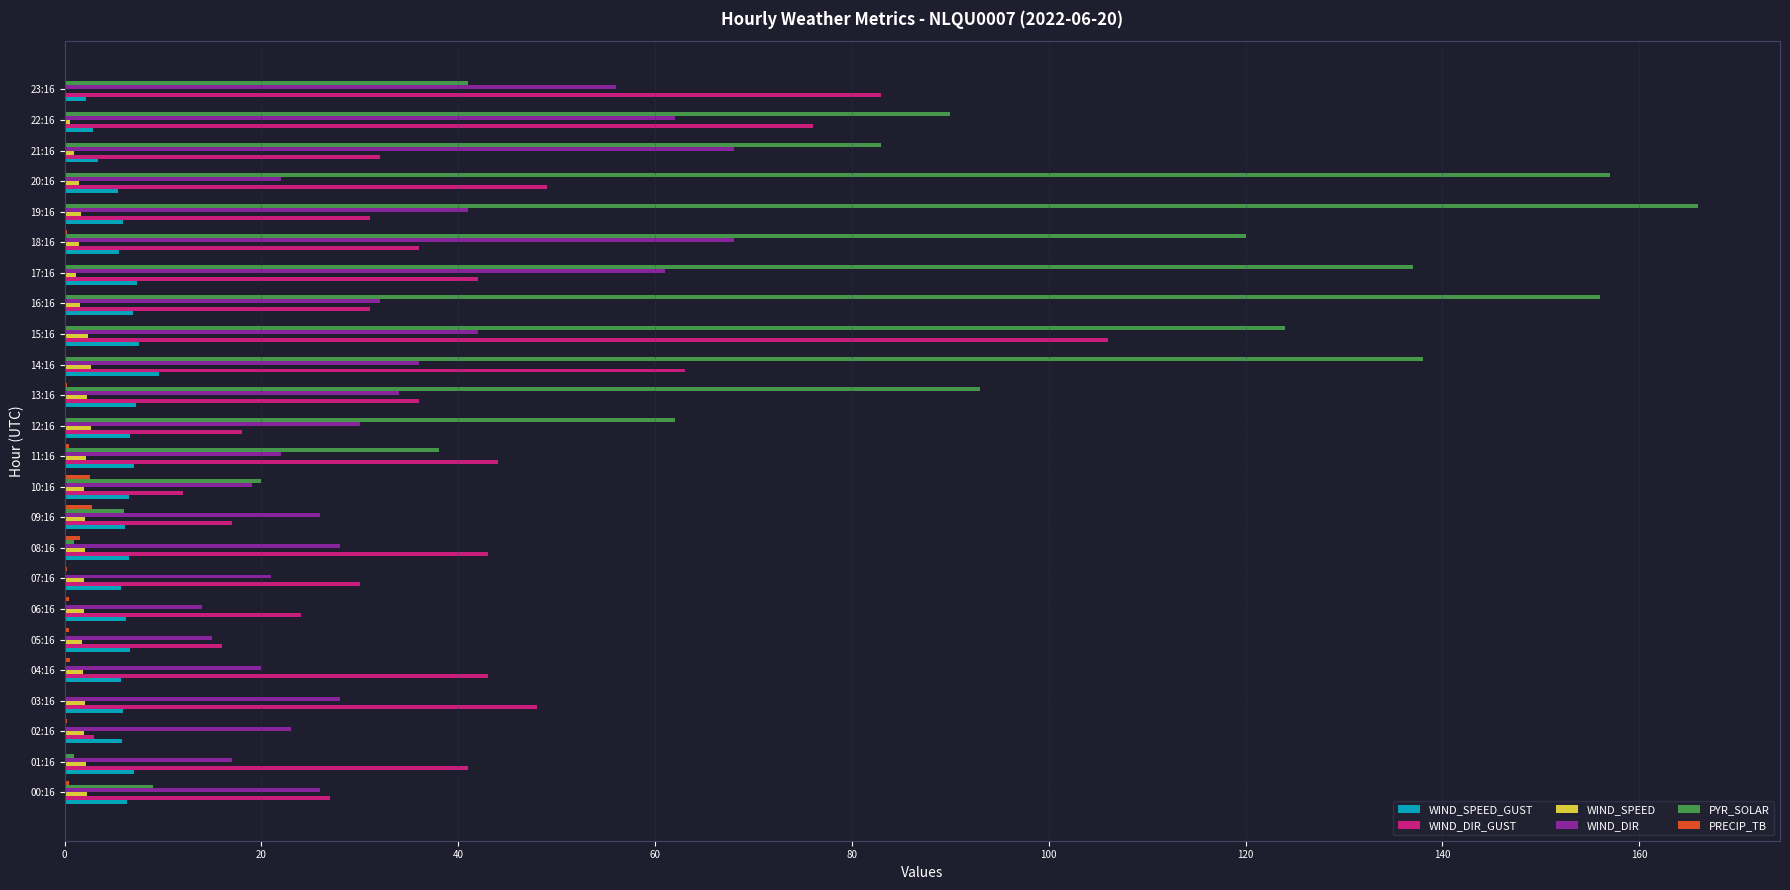

Between 11:16 and 13:16, which series saw the biggest shift?

PYR_SOLAR